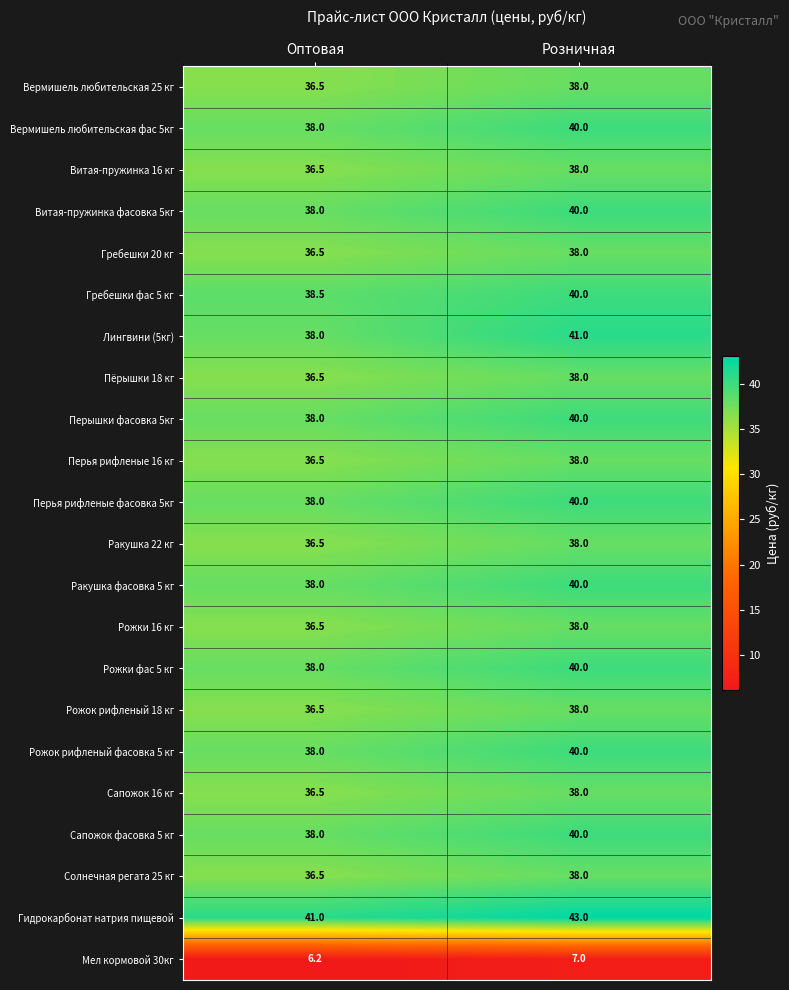

Which series has the largest range (max minus min)?

Лингвини (5кг)